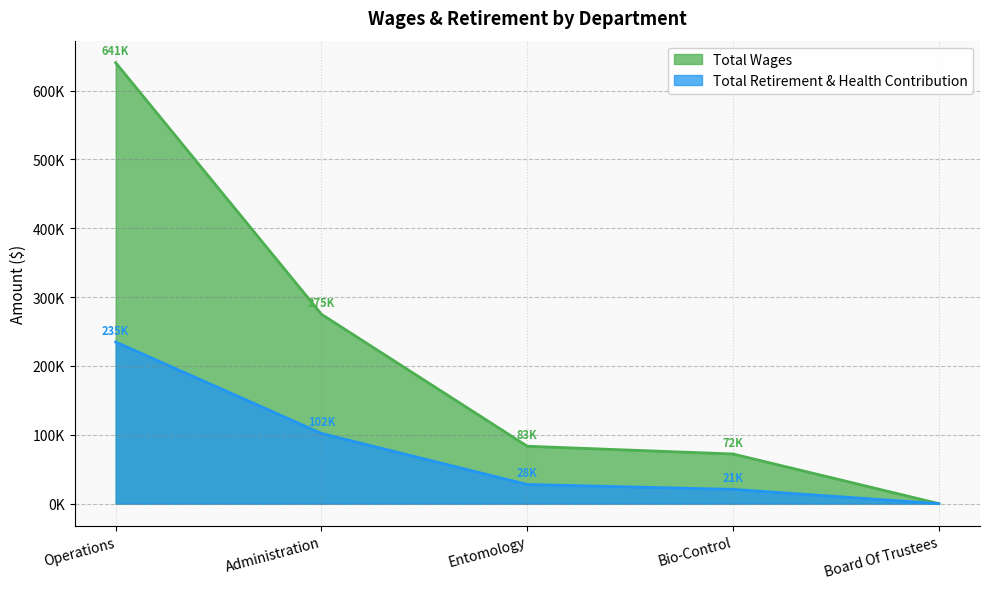

What is the sum of all Total Retirement & Health Contribution values?

385292